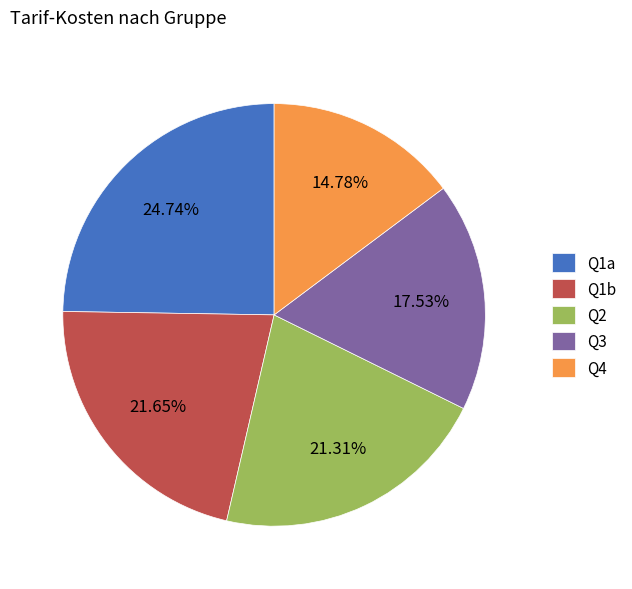

Is the sum of Q1b and Q2 greater than half?

No